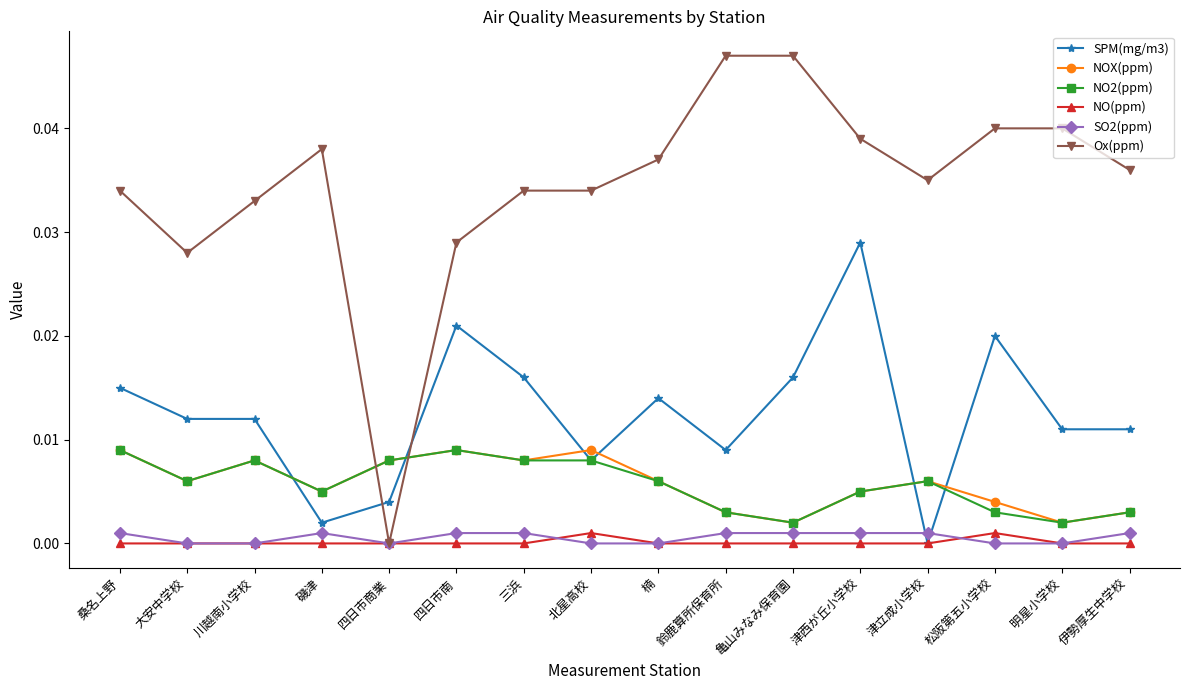

What is the label of the 11th point from the right?

四日市南